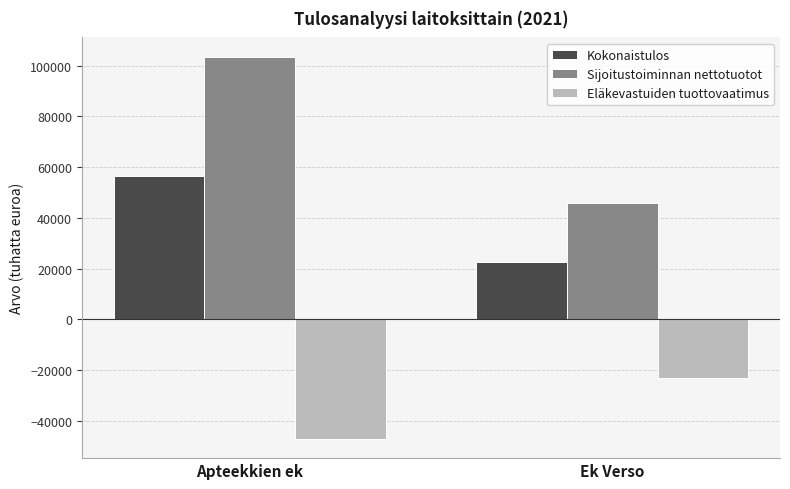

Read the Eläkevastuiden tuottovaatimus value at Ek Verso.

-23143.5